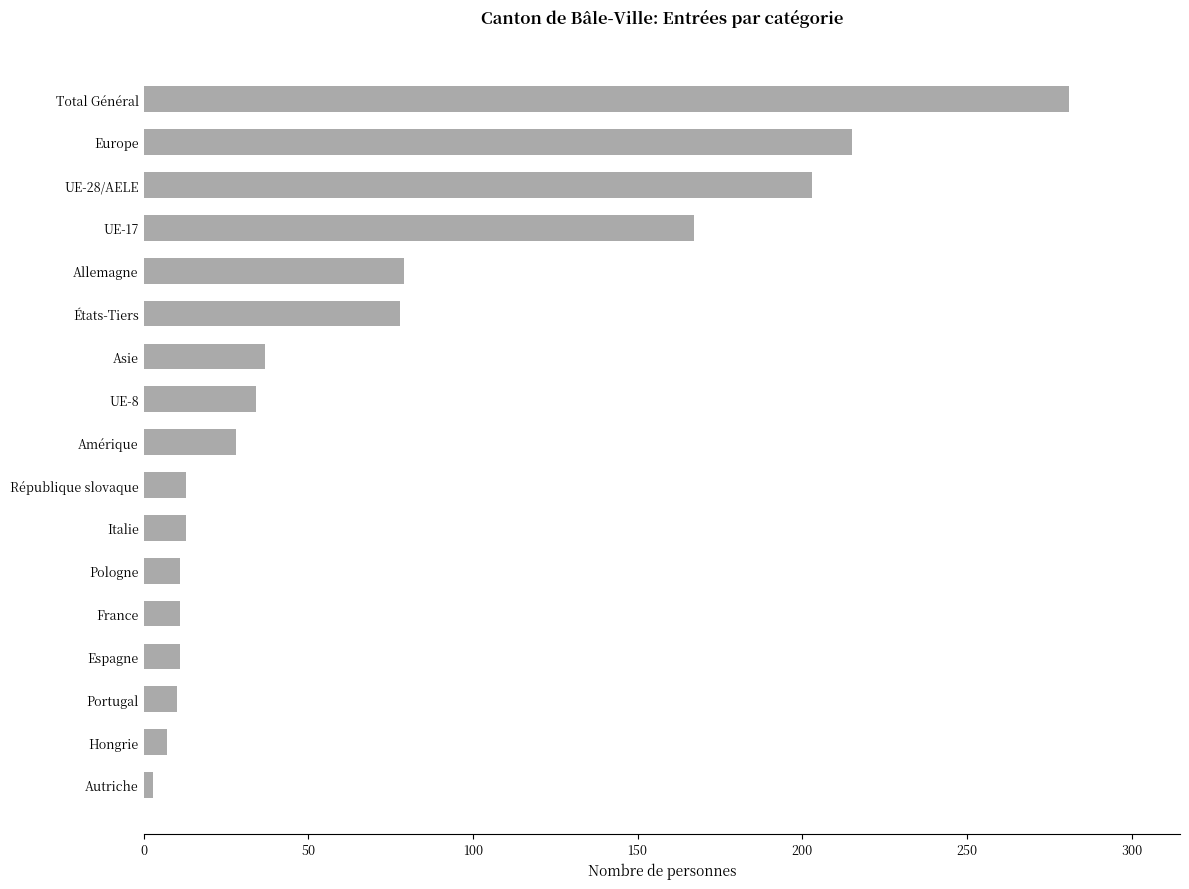

The value at Total Général is 281. True or false?

True